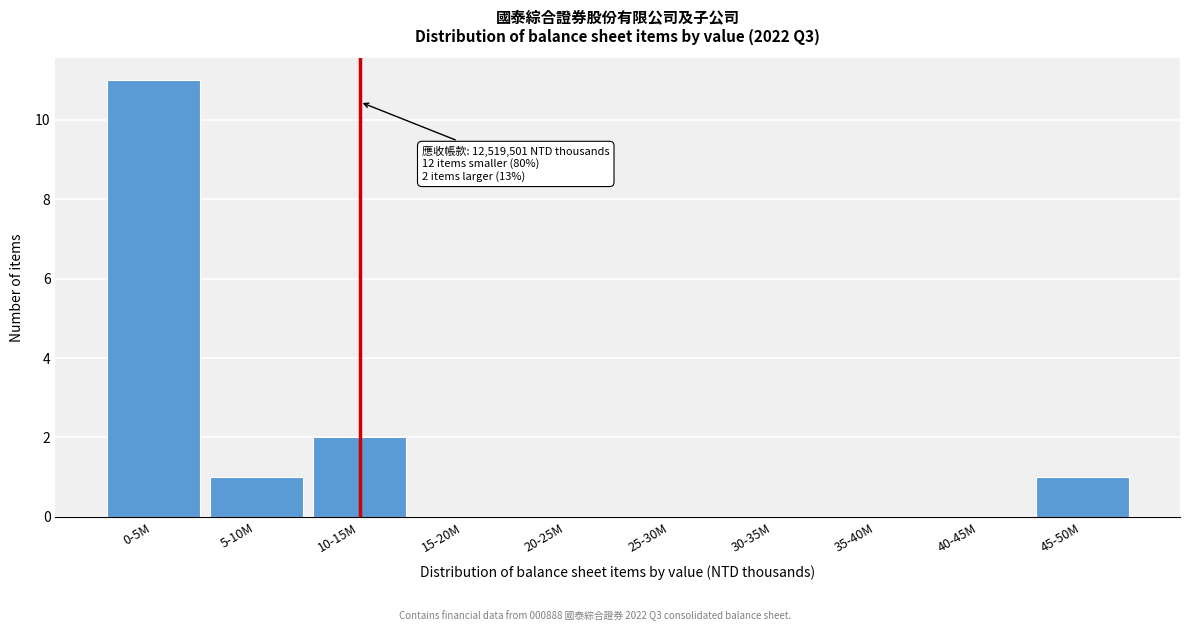

Reading left to right, transcribe all the data shown in this chart.

0-5M=11	5-10M=1	10-15M=2	15-20M=0	20-25M=0	25-30M=0	30-35M=0	35-40M=0	40-45M=0	45-50M=1